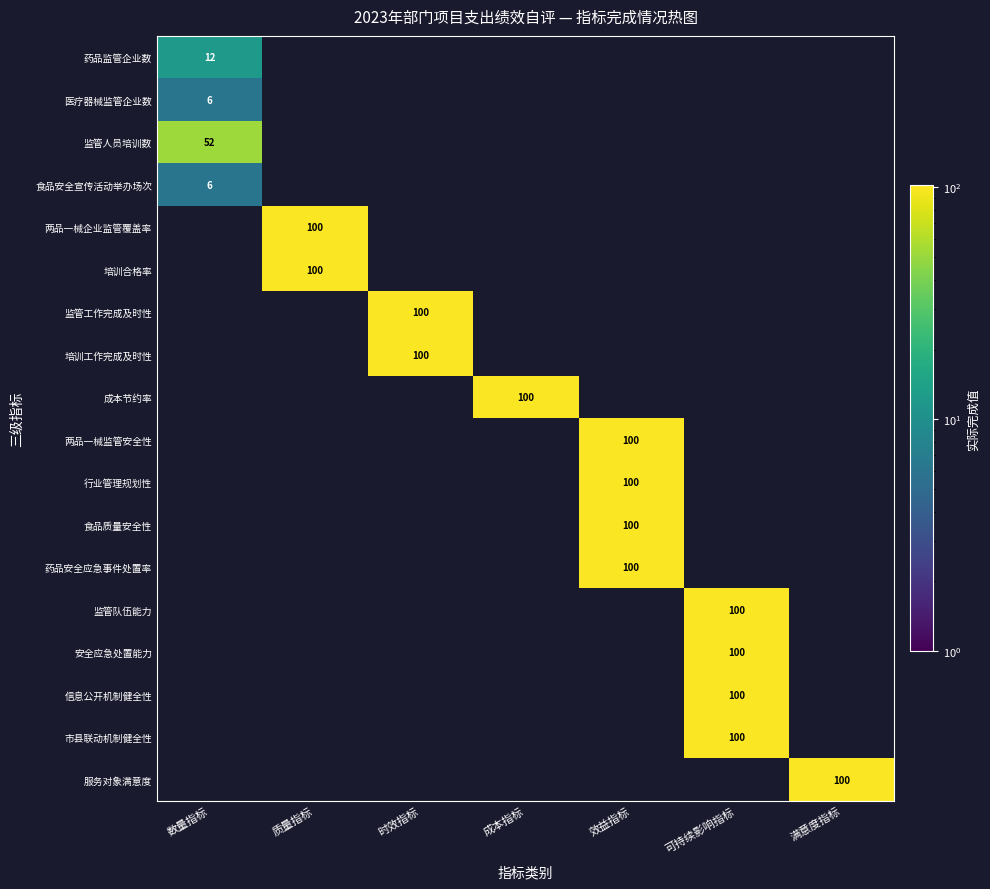

The 信息公开机制健全性 series shows 25 at 可持续影响指标. True or false?

False